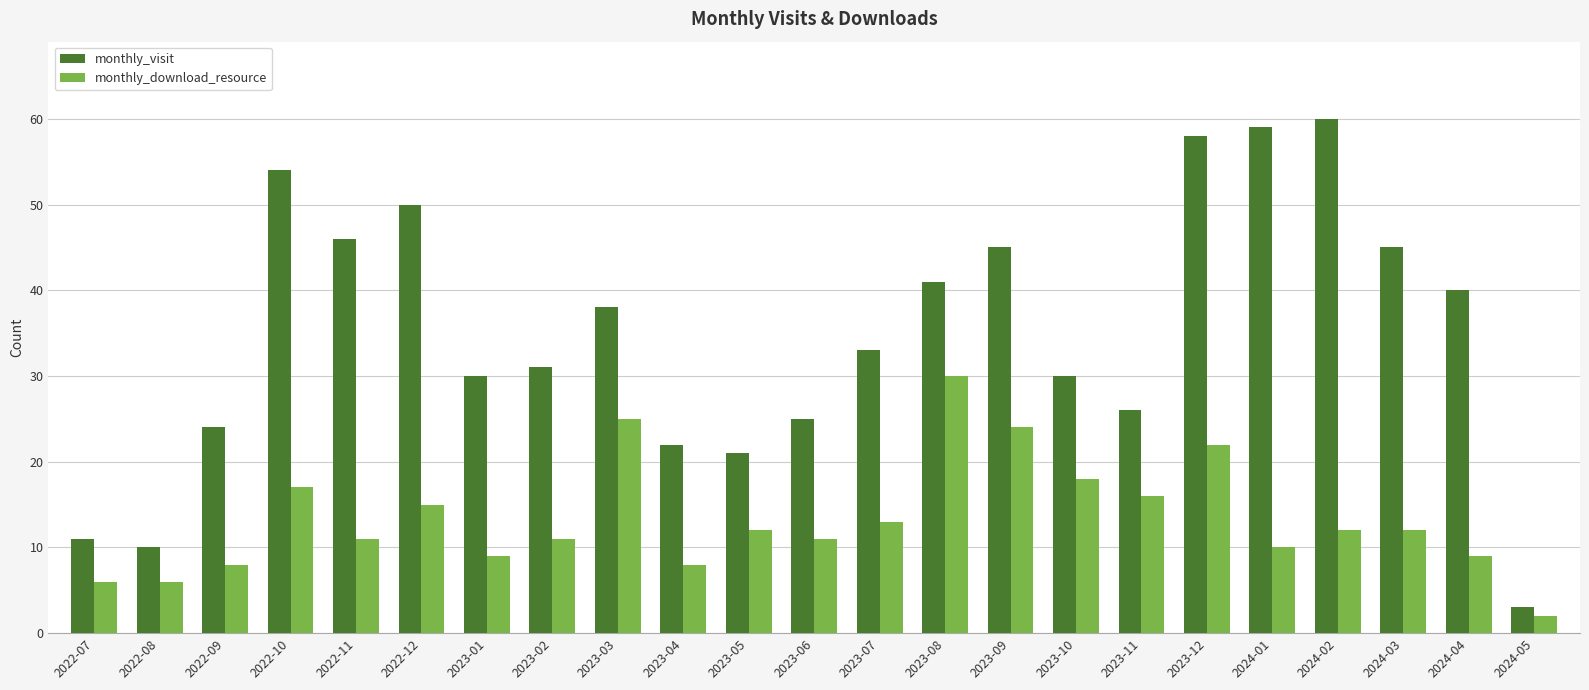

What position from the right is 2023-01?

17